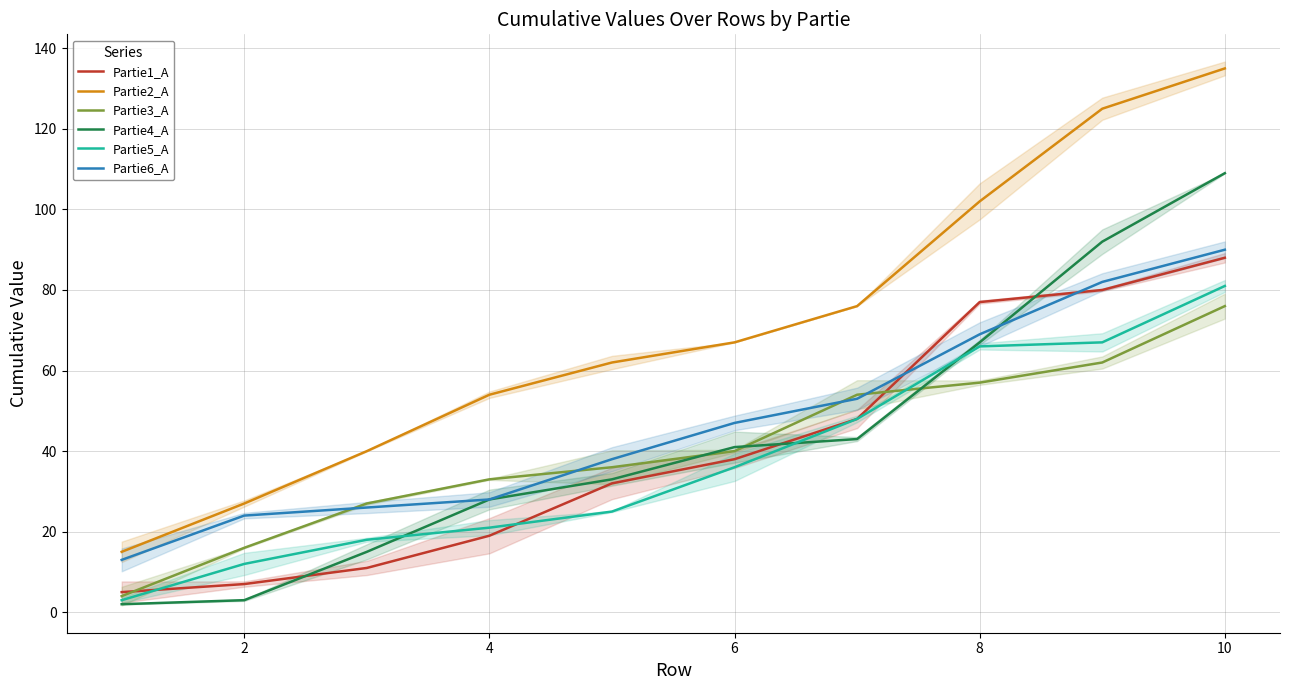

Reading left to right, transcribe all the data shown in this chart.

Partie1_A: 5	7	11	19	32	38	48	77	80	88
Partie2_A: 15	27	40	54	62	67	76	102	125	135
Partie3_A: 4	16	27	33	36	40	54	57	62	76
Partie4_A: 2	3	15	28	33	41	43	67	92	109
Partie5_A: 3	12	18	21	25	36	48	66	67	81
Partie6_A: 13	24	26	28	38	47	53	69	82	90